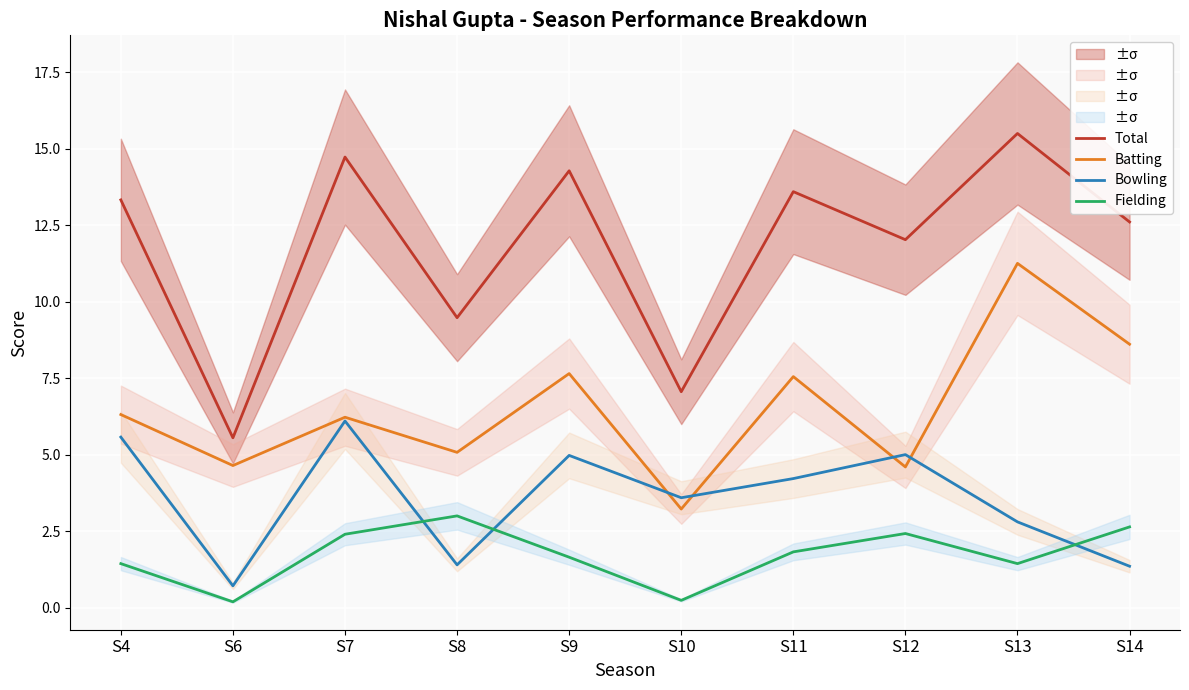

Rank the series at S13 from lowest to highest value.

Fielding, Bowling, Batting, Total